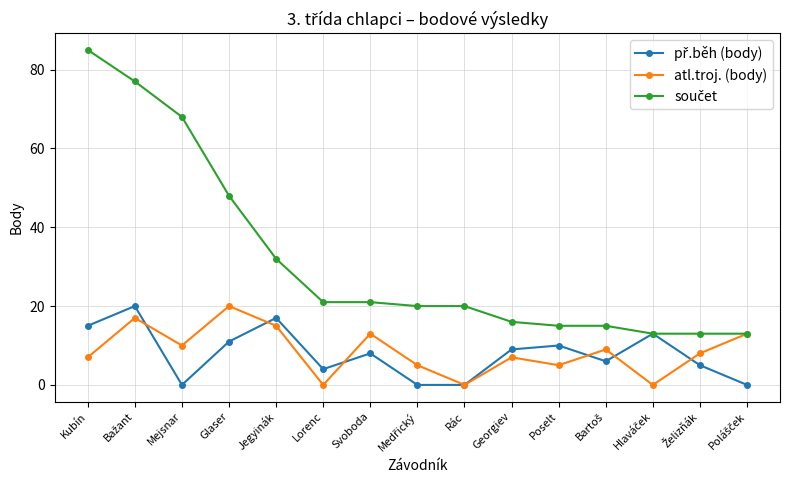

At how many categories does at least one series exceed 69?

2